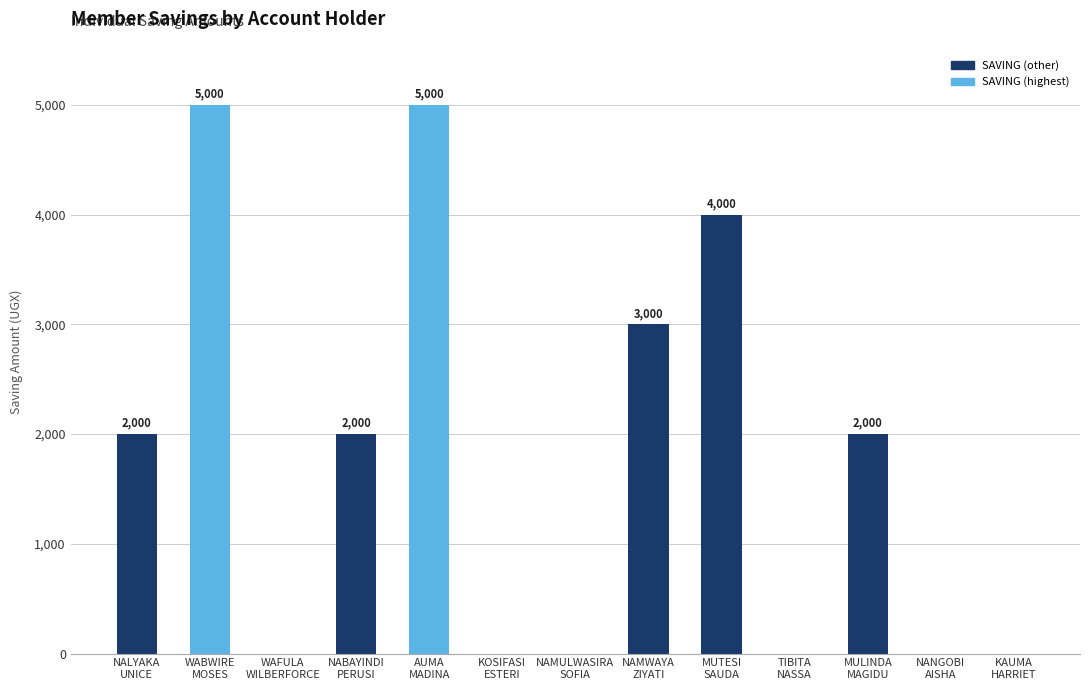

What is the approximate value at NAMWAYA
ZIYATI?

3000